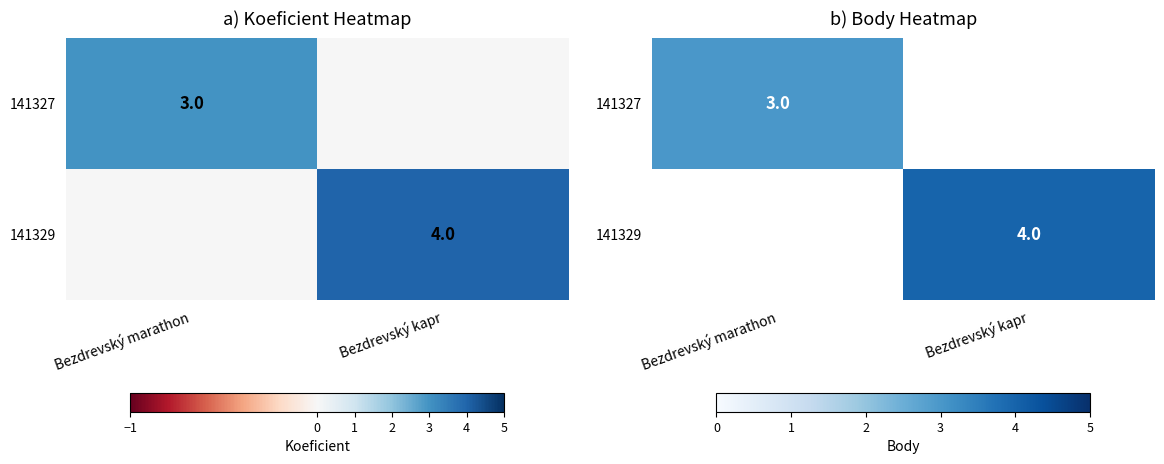

Which has a higher value, Bezdrevský kapr or Bezdrevský marathon?

Bezdrevský marathon